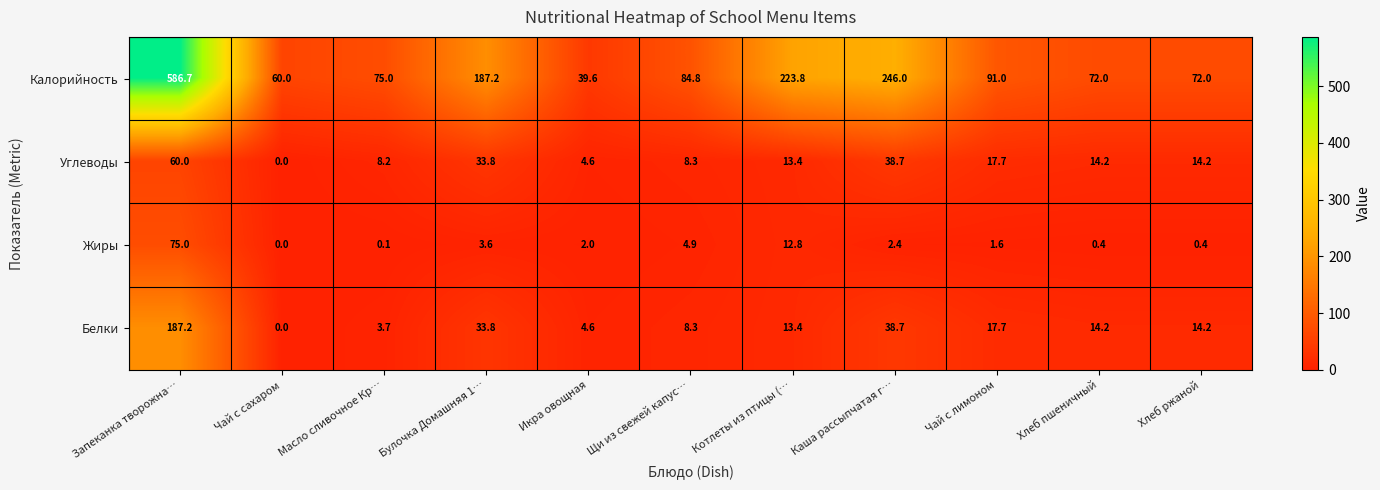

What is the sum of the Белки values at Масло сливочное Кр… and Хлеб пшеничный?

17.9